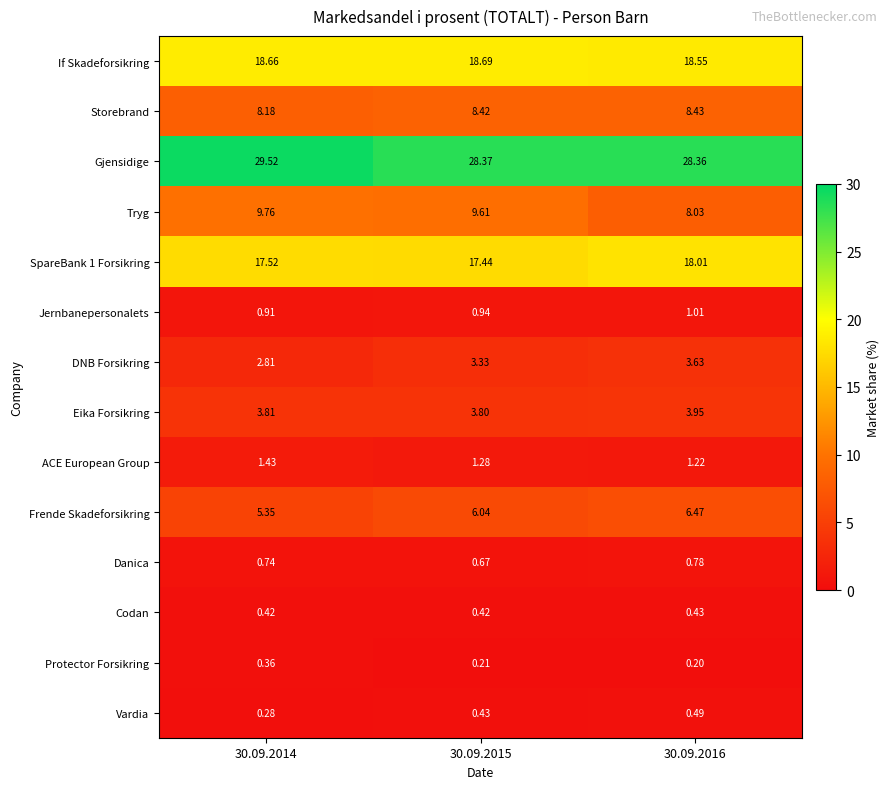

At how many categories does at least one series exceed 5?

3